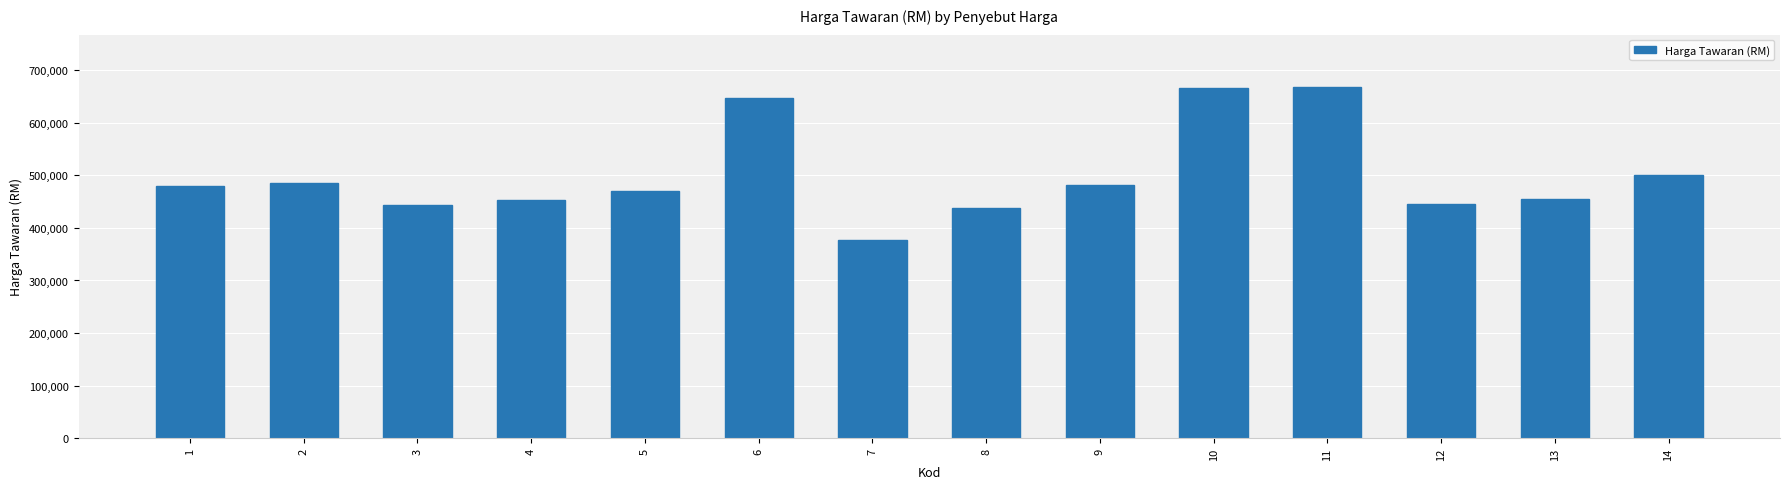

Count the number of categories in the chart.

14